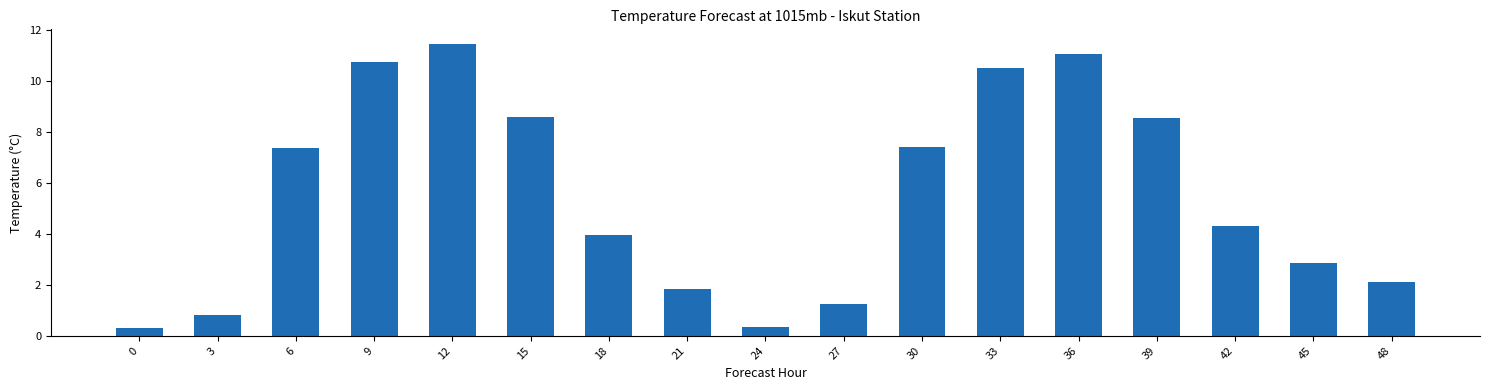

How many data points does each series have?

17